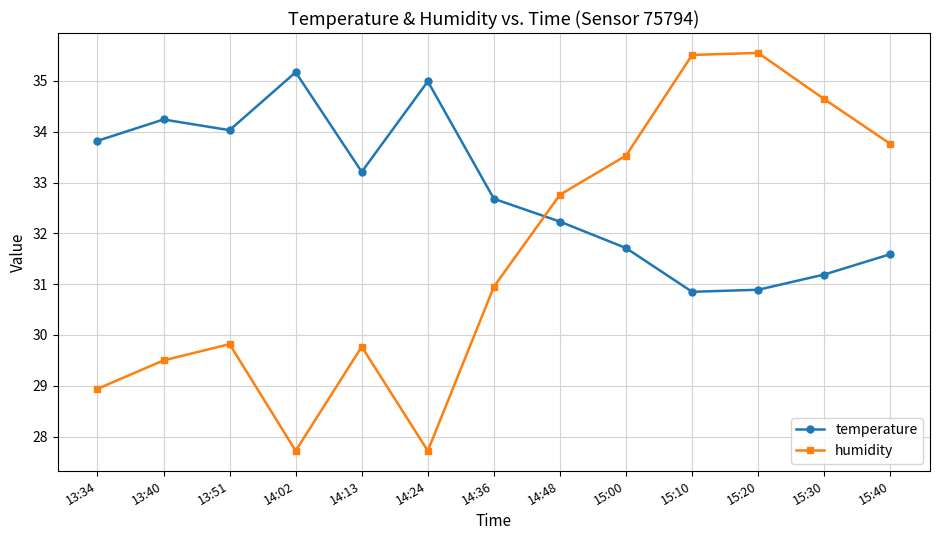

What is the difference between the maximum and minimum values in the humidity series?

7.8